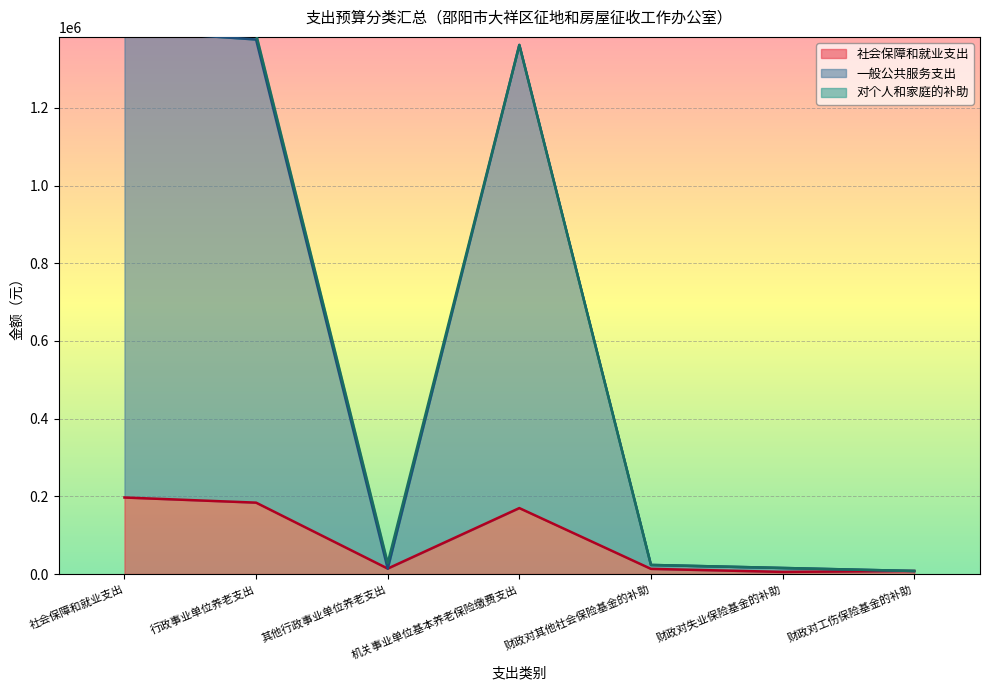

True or false: 一般公共服务支出 and 社会保障和就业支出 intersect in this chart.

False